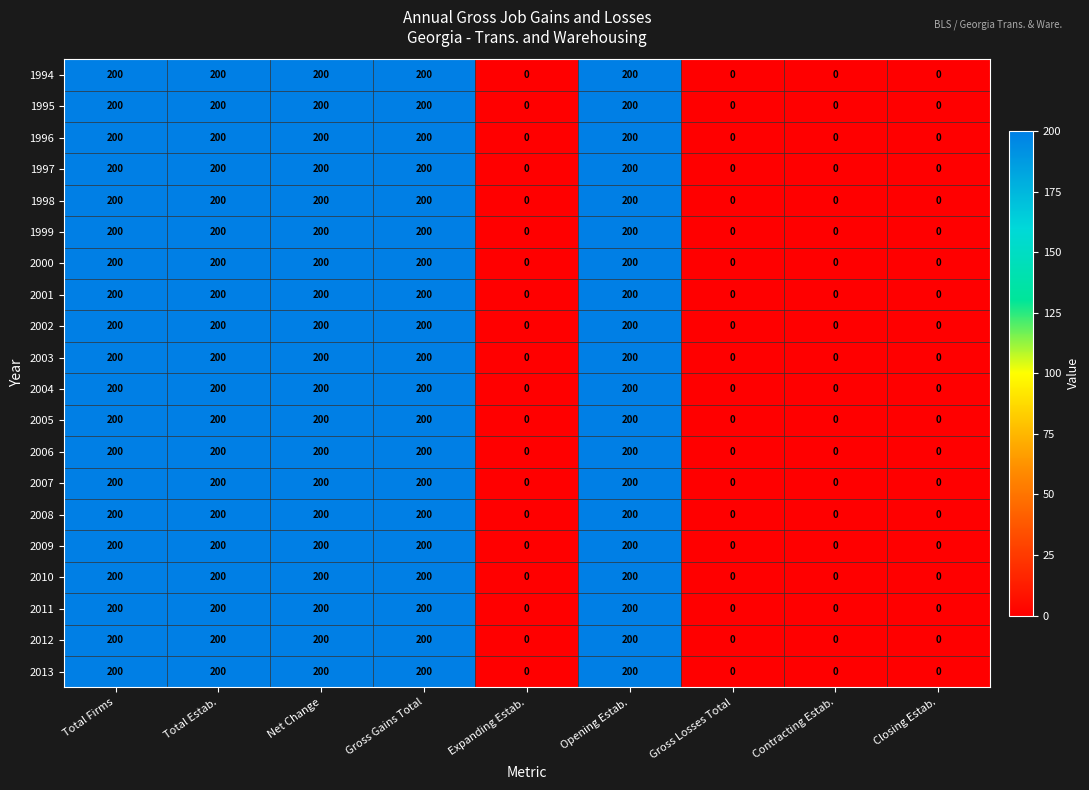

What is the maximum value shown in the chart?

200